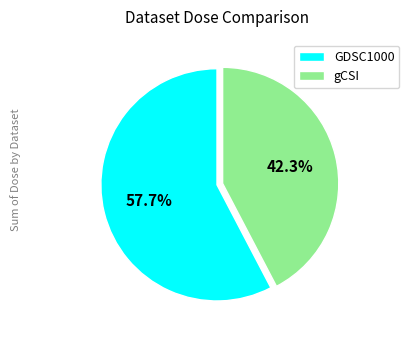

Which slice is the smallest?

gCSI